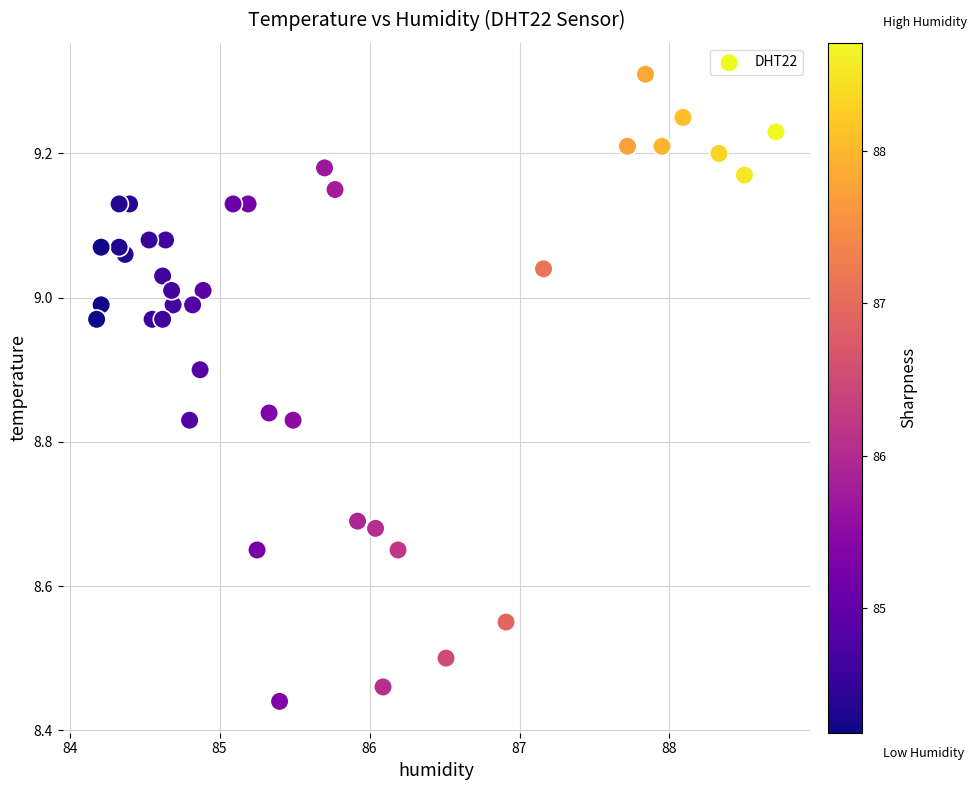

What is the range of X values (max minus min)?

4.5